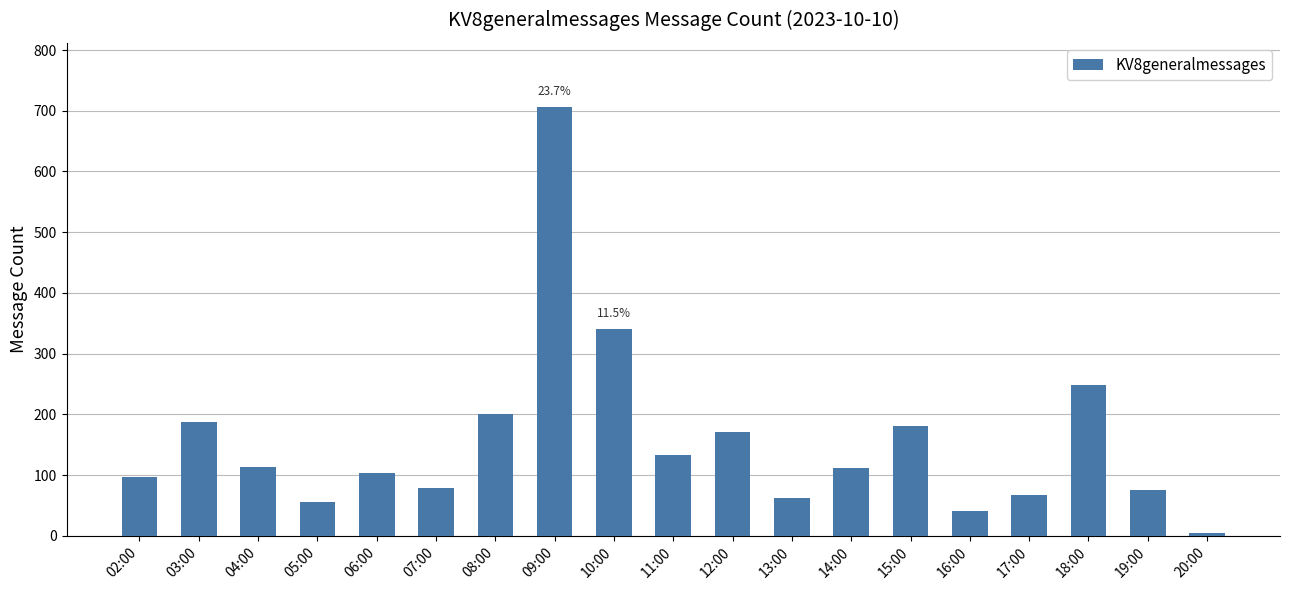

True or false: the data shows 97 at 02:00.

True